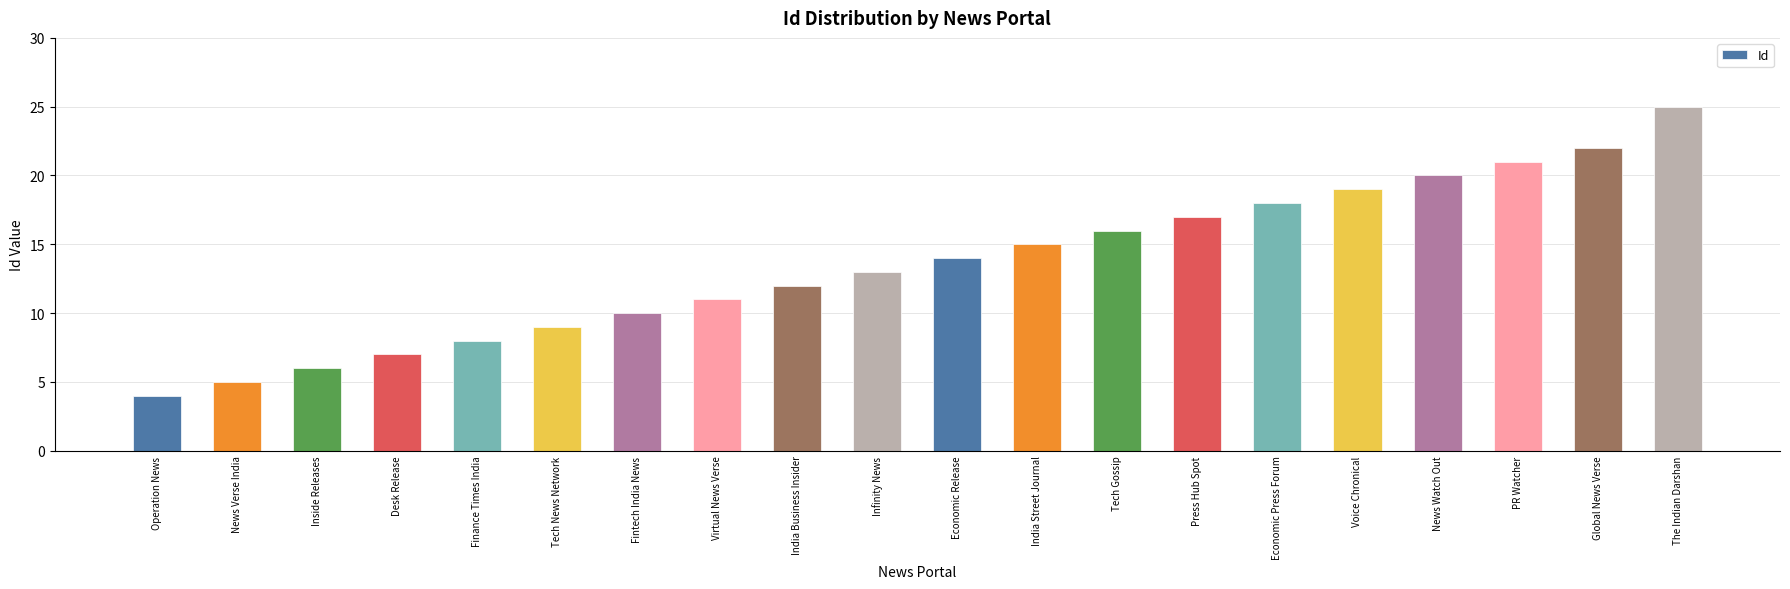

At which category does the chart reach its peak across all series?

The Indian Darshan